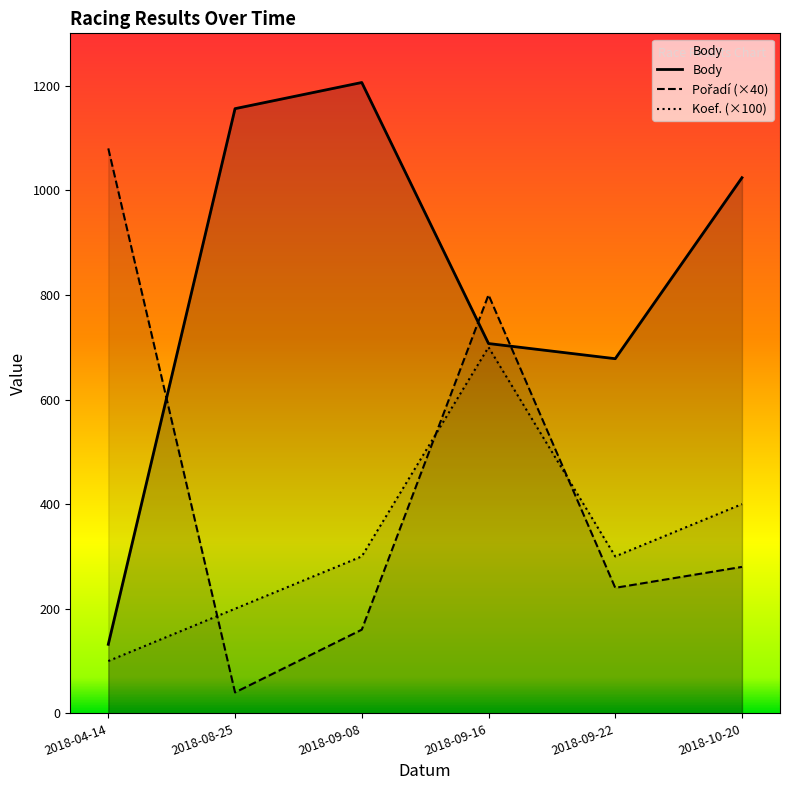

Which label corresponds to the largest value in the chart?

2018-09-08